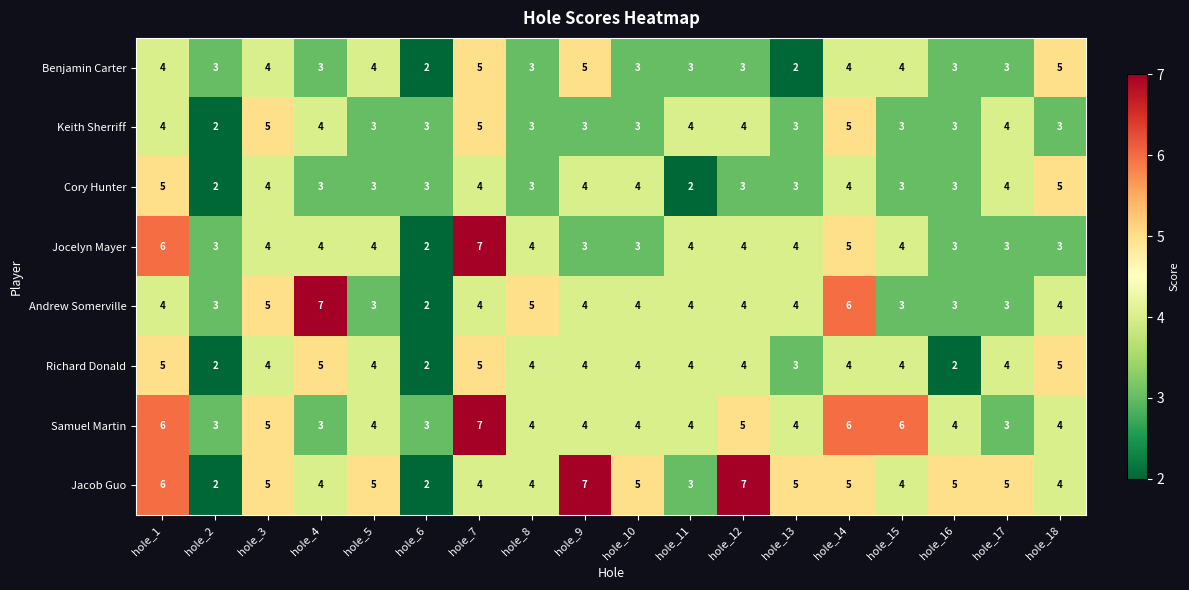

At which label is Richard Donald closest to 3?

hole_13